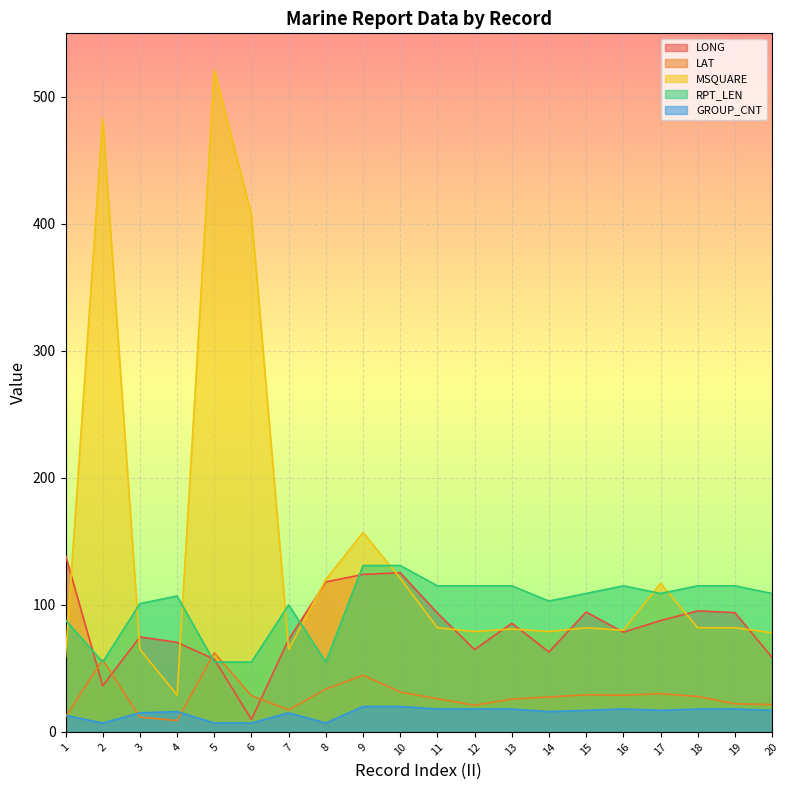

What is the average value of the MSQUARE series?

143.4